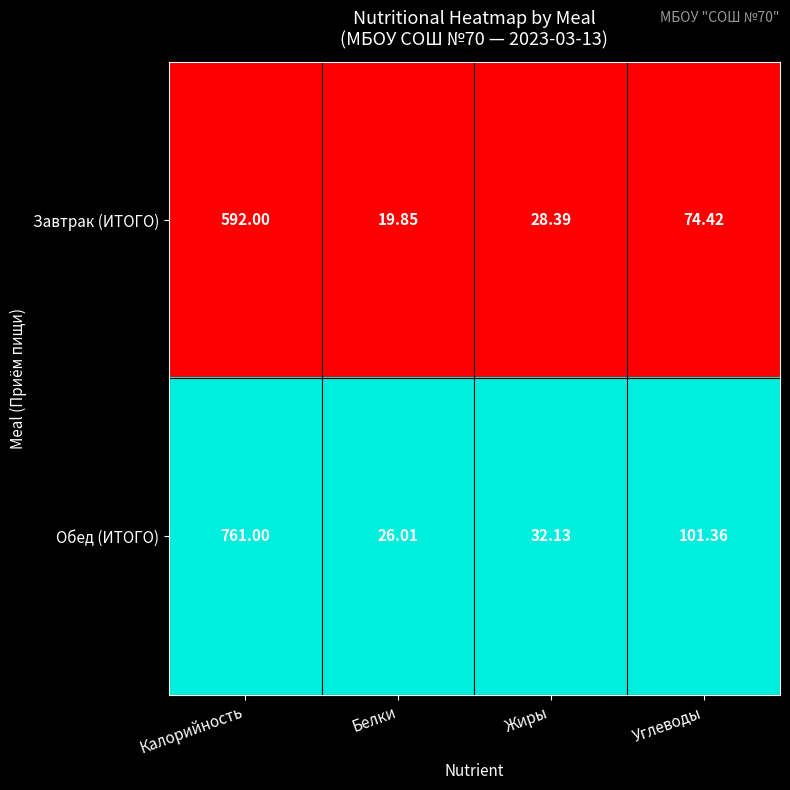

Where is Обед (ИТОГО) nearest to the value 393?

Углеводы